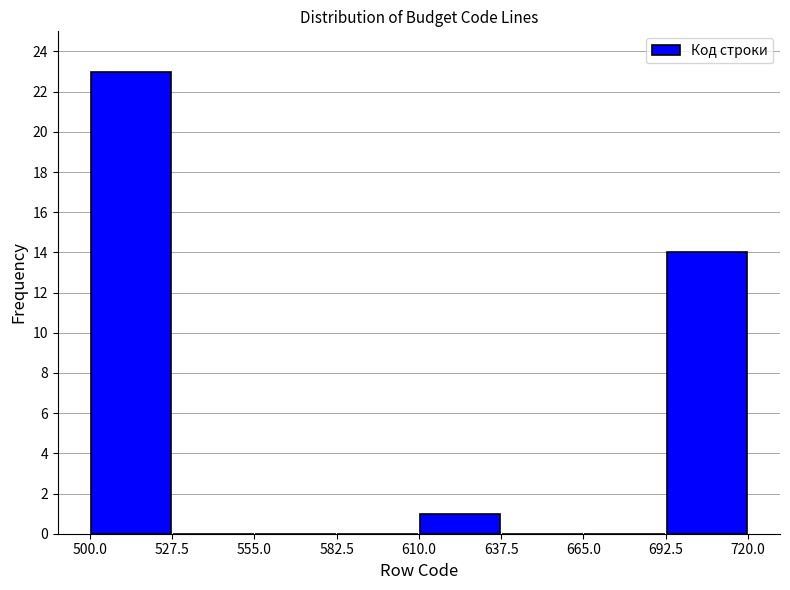

Reading left to right, transcribe this chart: for each bar, give the range it covers on the x-axis and its height. The values are not printed on the chart, so give them approximately, as read against the axis.

500.0 to 527.5: 23
527.5 to 555.0: 0
555.0 to 582.5: 0
582.5 to 610.0: 0
610.0 to 637.5: 1
637.5 to 665.0: 0
665.0 to 692.5: 0
692.5 to 720.0: 14